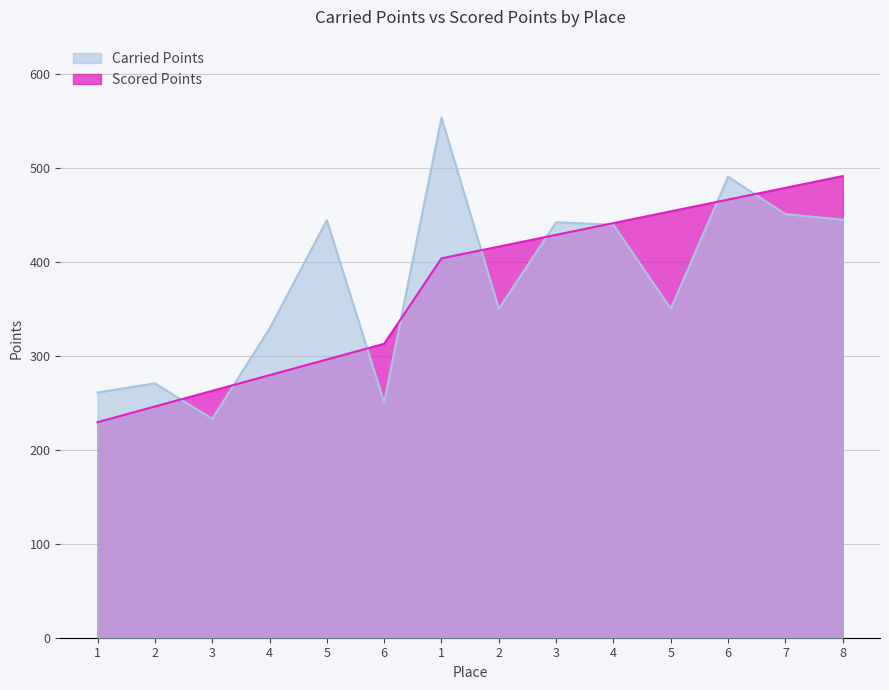

At 8, list the series in order from largest to smallest.

Scored Points, Carried Points